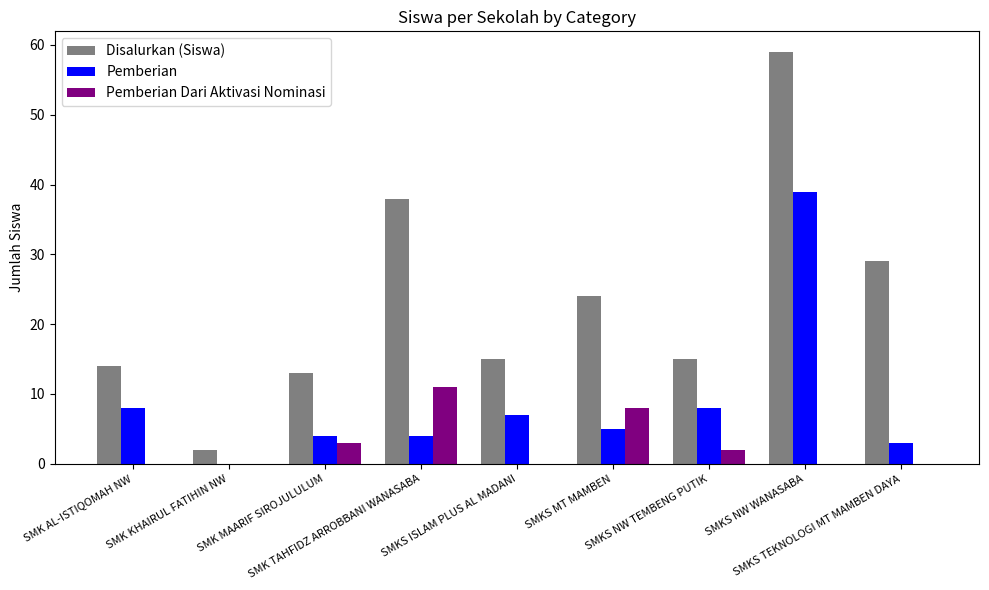

Which series has the largest total across all categories?

Disalurkan (Siswa)